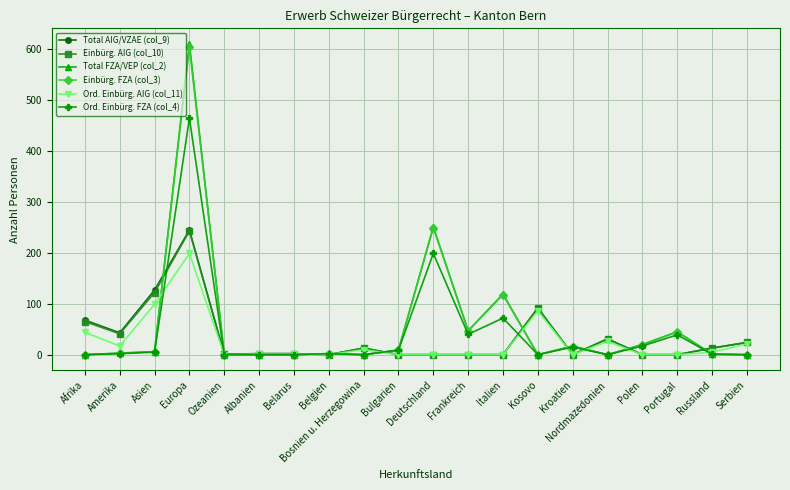

What is the total value across all series at Polen?

56